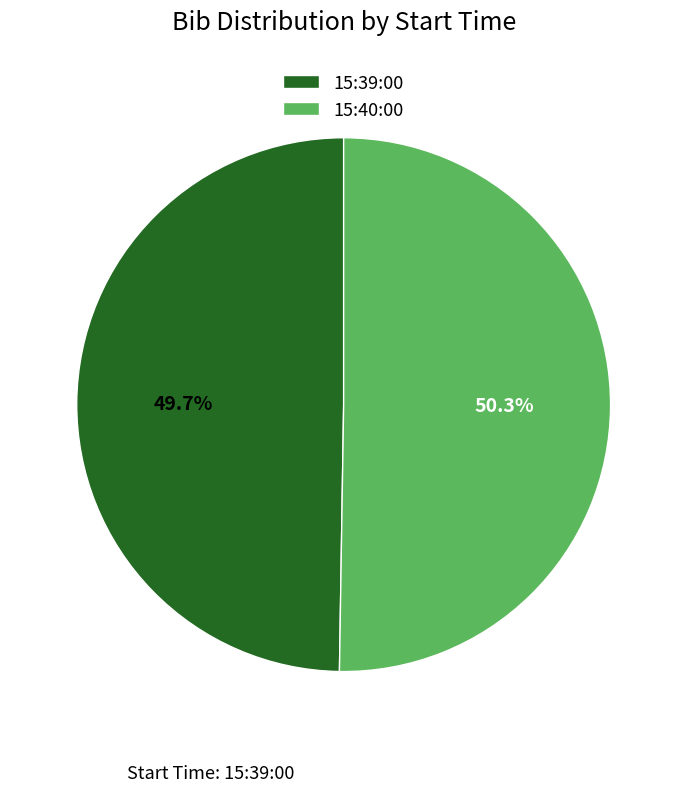

Combined, what portion of the pie is 15:40:00 and 15:39:00?

100.0%